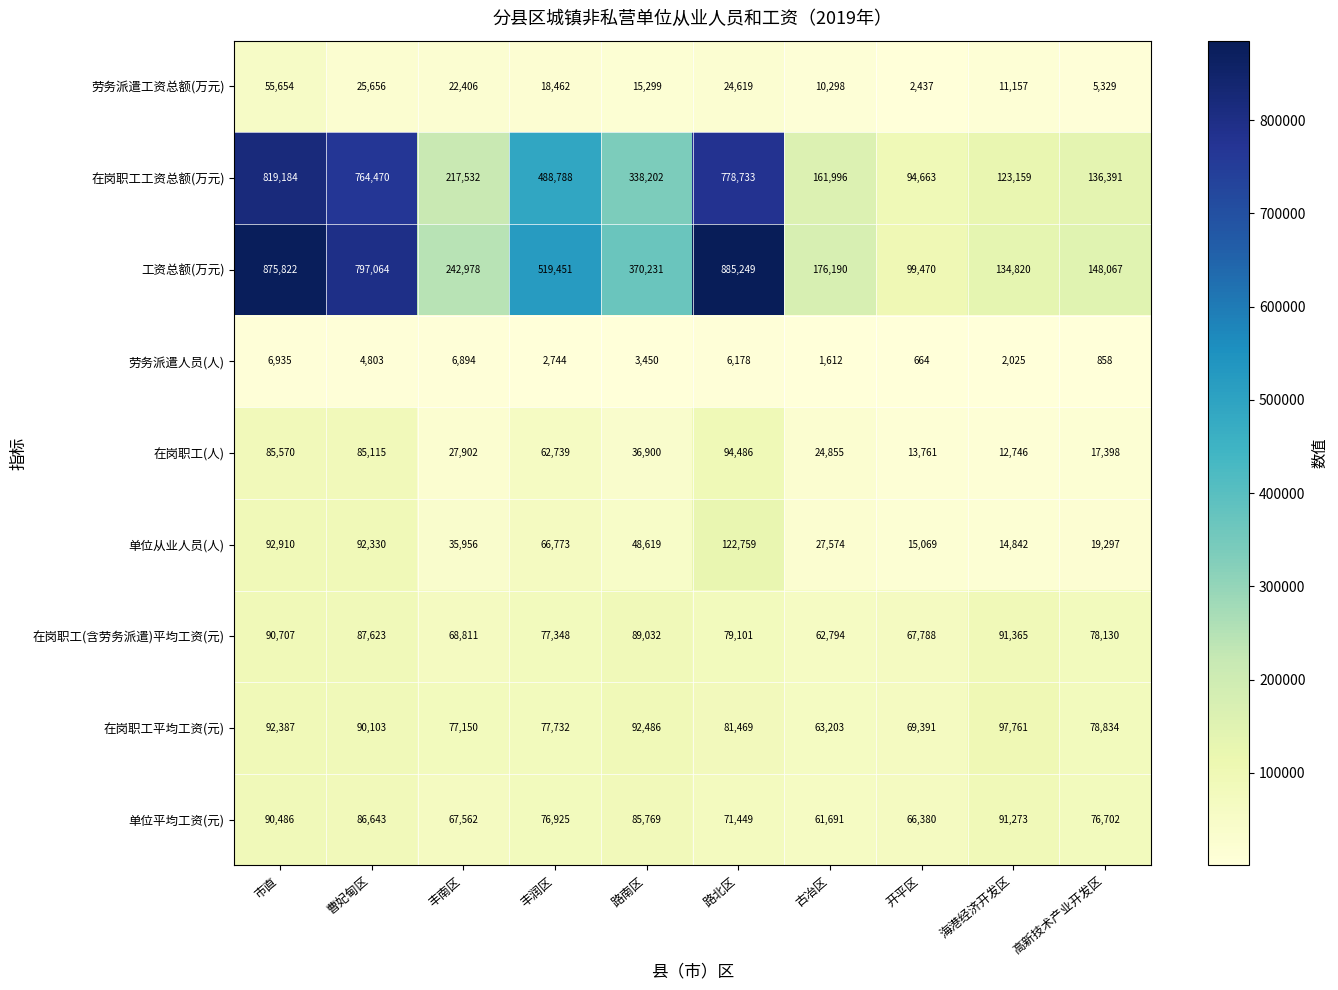

At which label does 工资总额(万元) first exceed 370231?

市直